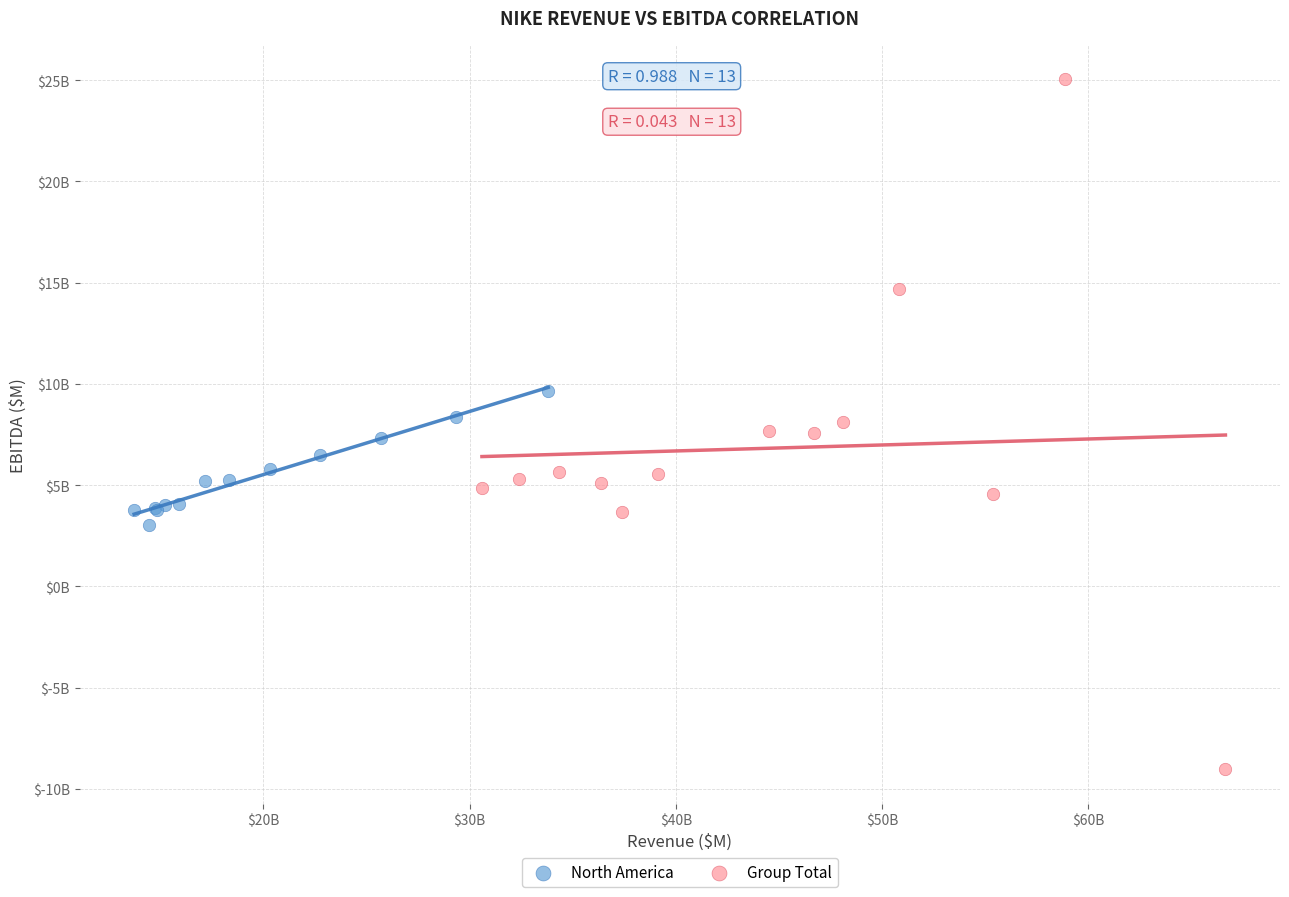

Which series contains the lowest Y value?

Group Total